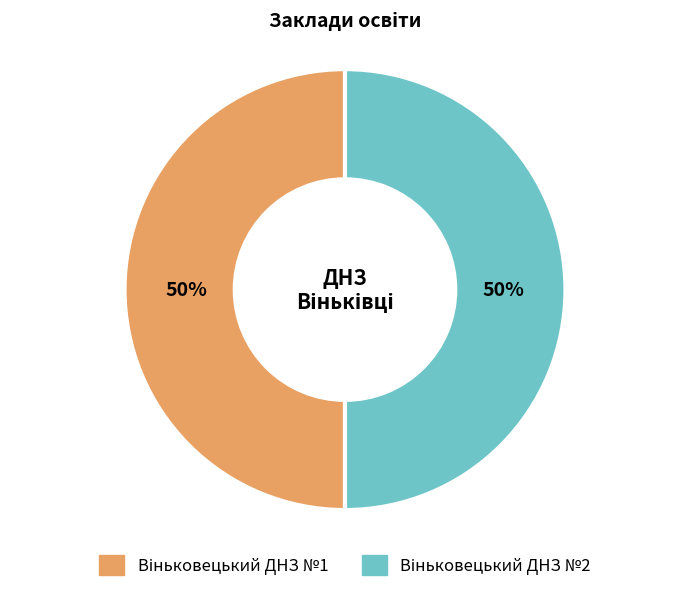

To the nearest percent, what is the average slice percentage?

50%